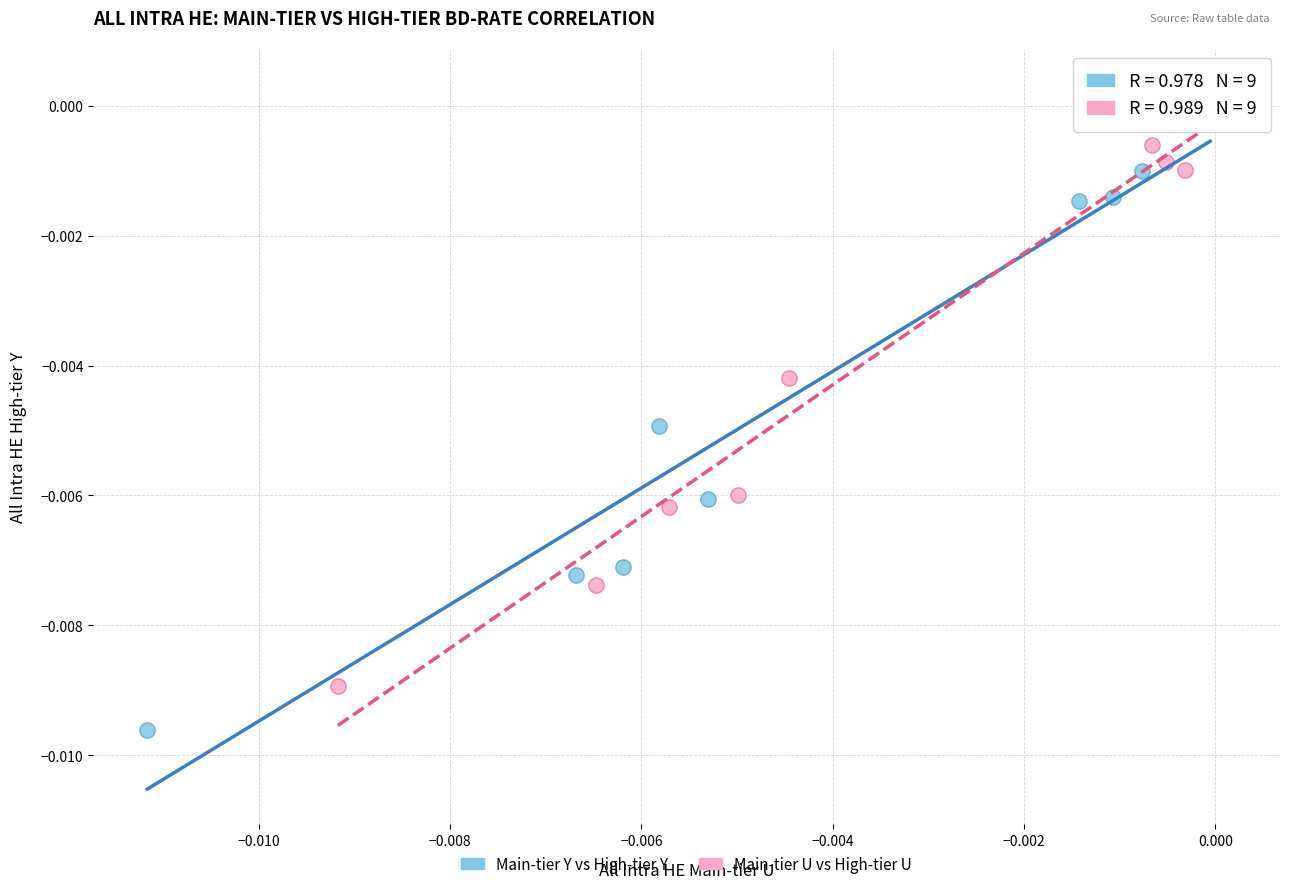

What are all the series names shown in the legend?

Main-tier Y vs High-tier Y, Main-tier U vs High-tier U